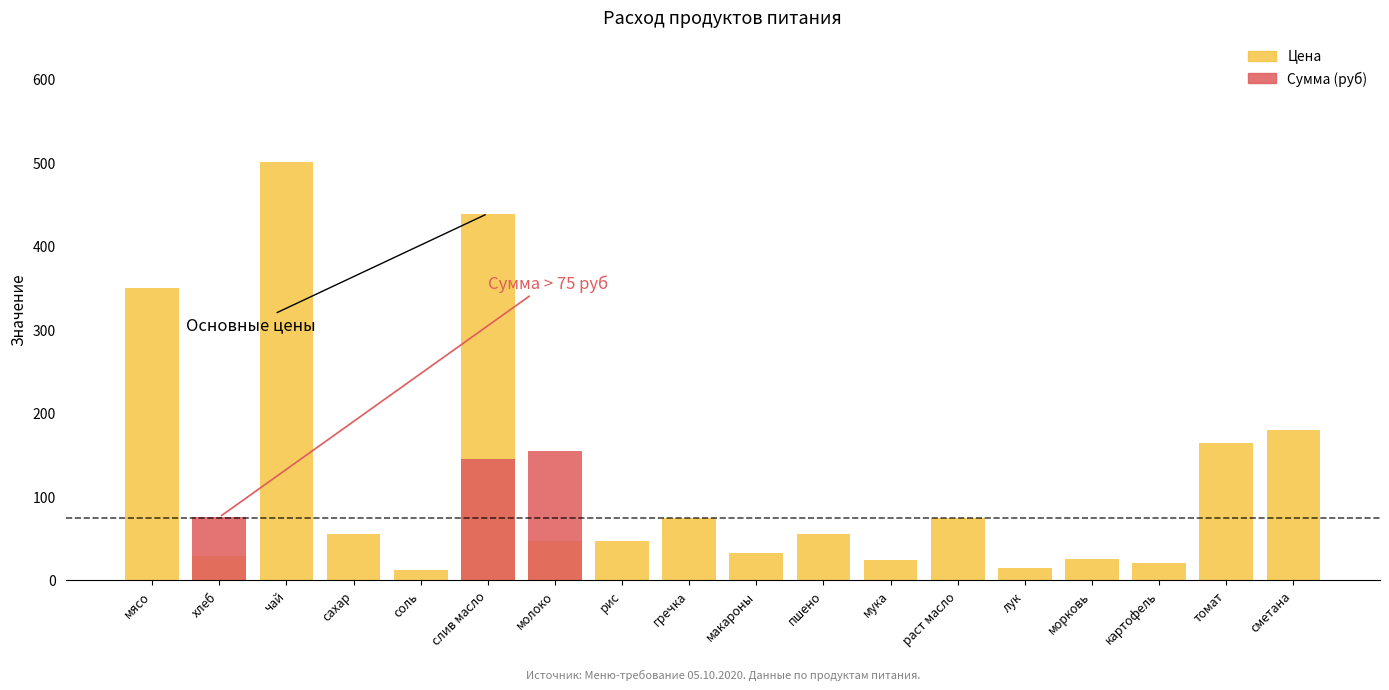

Reading left to right, what are all the values shown in this chart?

мясо=350.0	хлеб=28.6	чай=500.0	сахар=55.0	соль=12.0	слив масло=438.9	молоко=47.0	рис=47.0	гречка=75.0	макароны=32.0	пшено=55.0	мука=24.0	раст масло=75.0	лук=15.0	морковь=25.0	картофель=20.0	томат=164.3	сметана=180.0